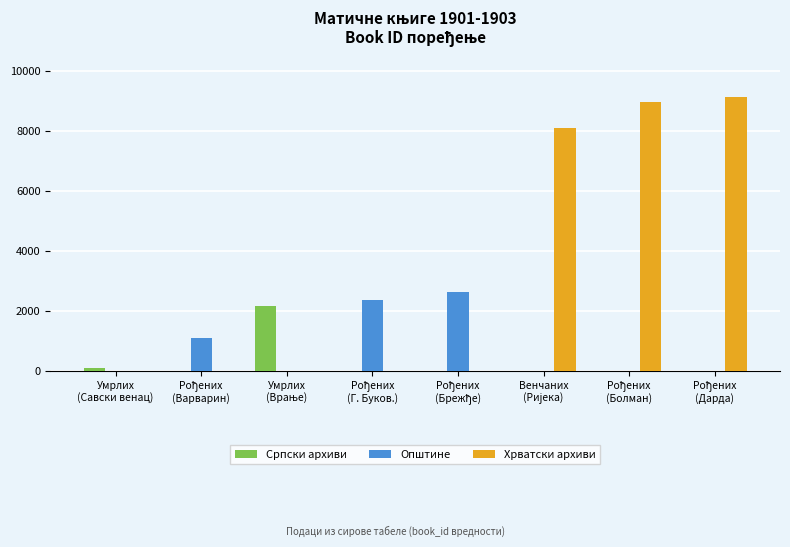

Which series has the largest total across all categories?

Хрватски архиви